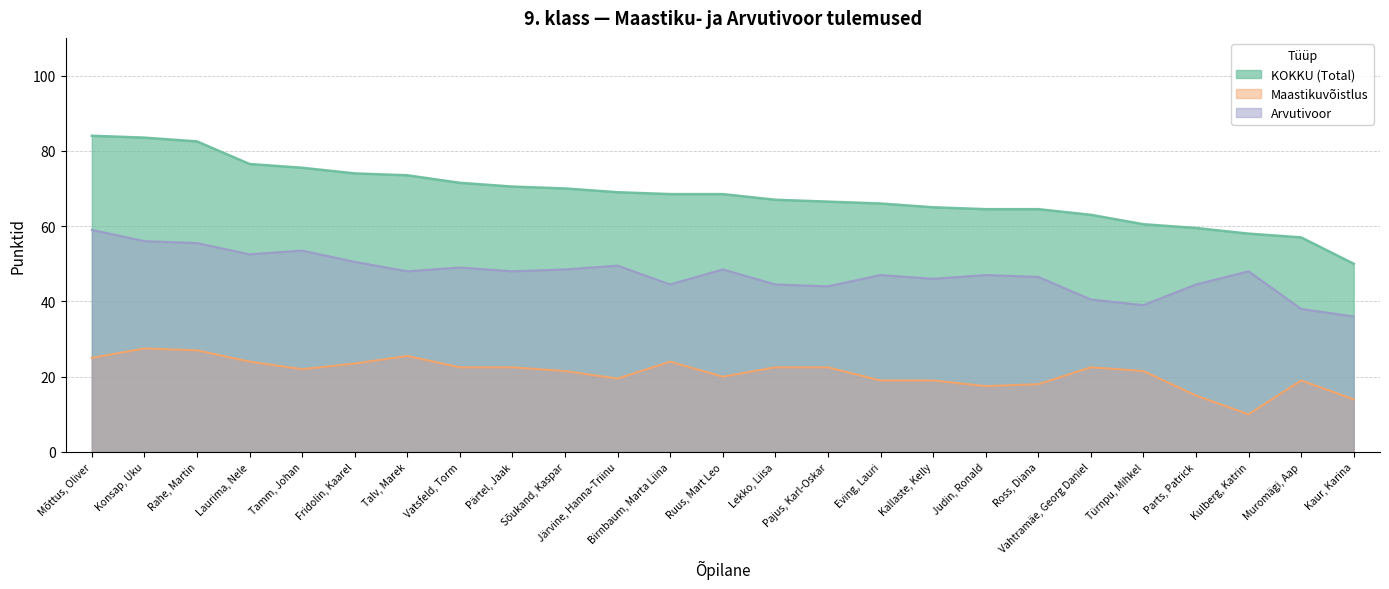

Between Konsap, Uku and Vahtramäe, Georg Daniel, which is larger?

Konsap, Uku